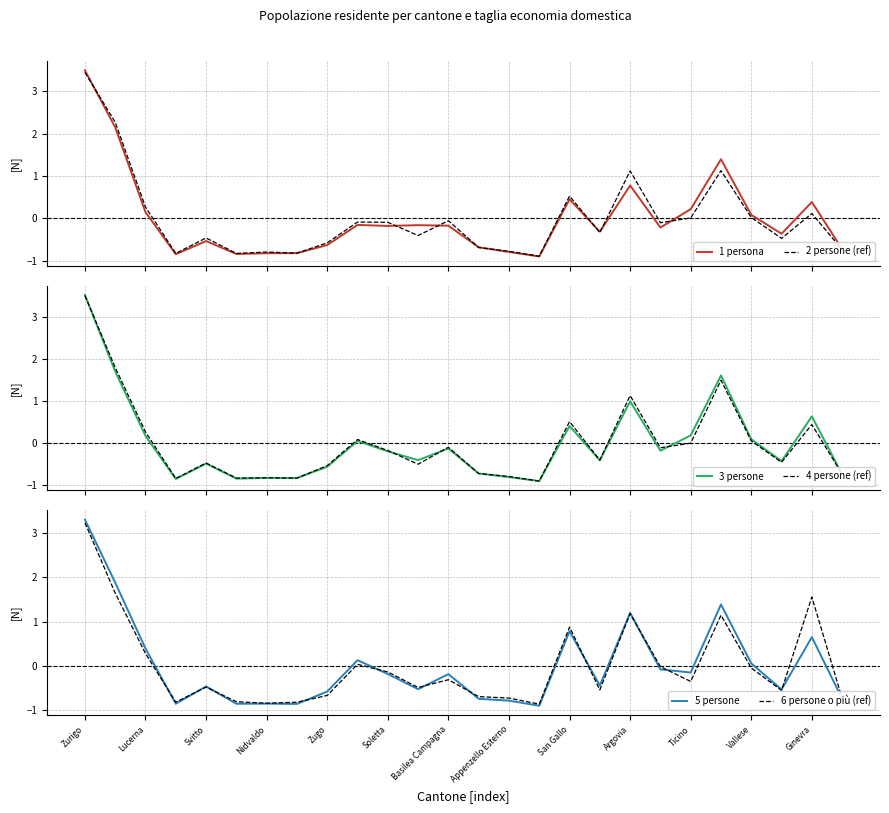

Which category has the highest value in the 6 persone o più (ref) series?

Zurigo